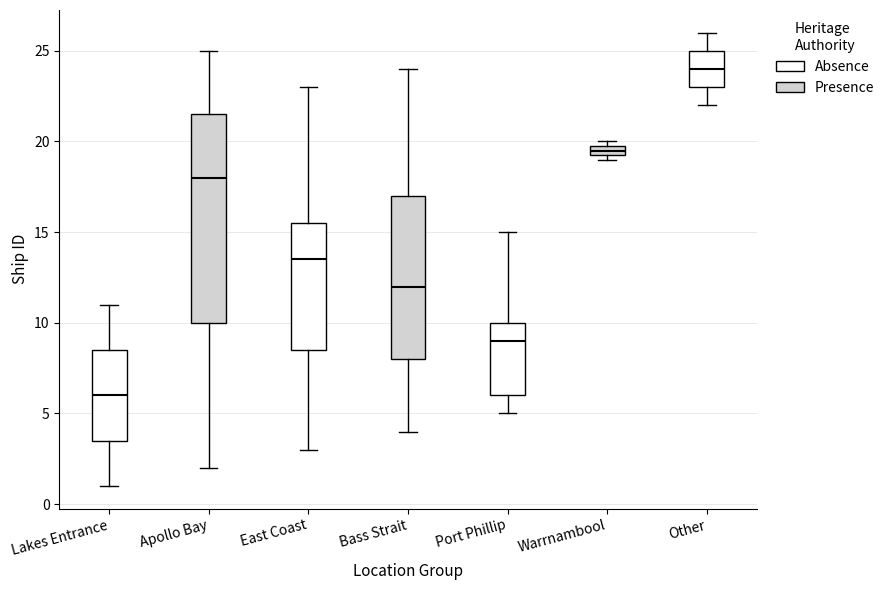

Where does the upper whisker of the box for Other end on the y-axis? The values are not printed on the chart, so give them approximately, as read against the axis.

26.0